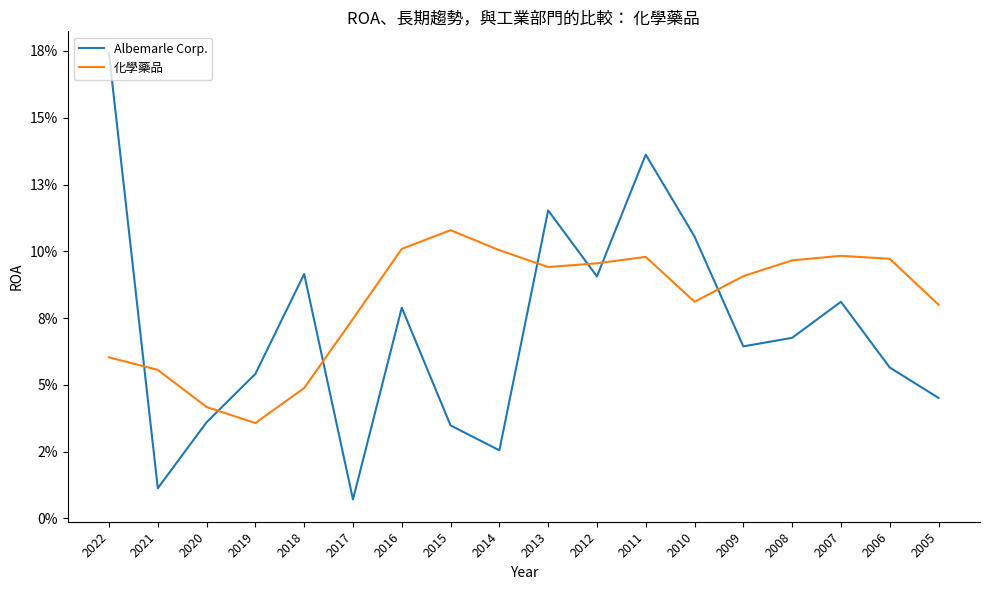

What are all the series names shown in the legend?

Albemarle Corp., 化學藥品